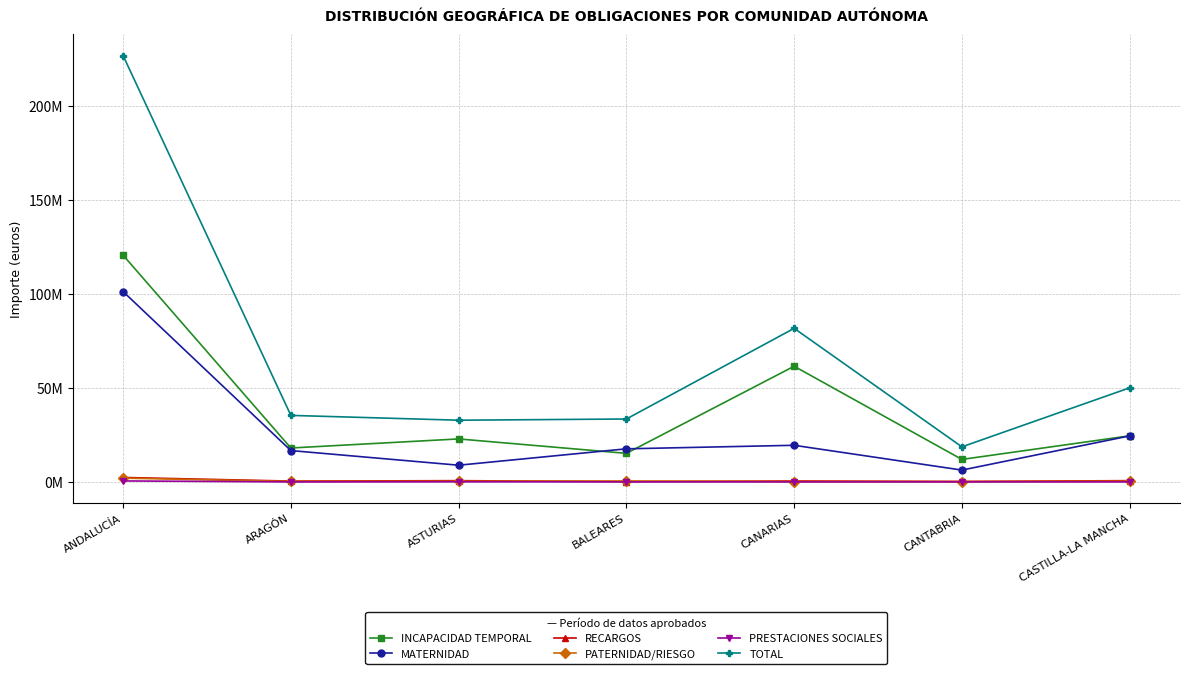

Where is the first local maximum for RECARGOS?

ASTURIAS